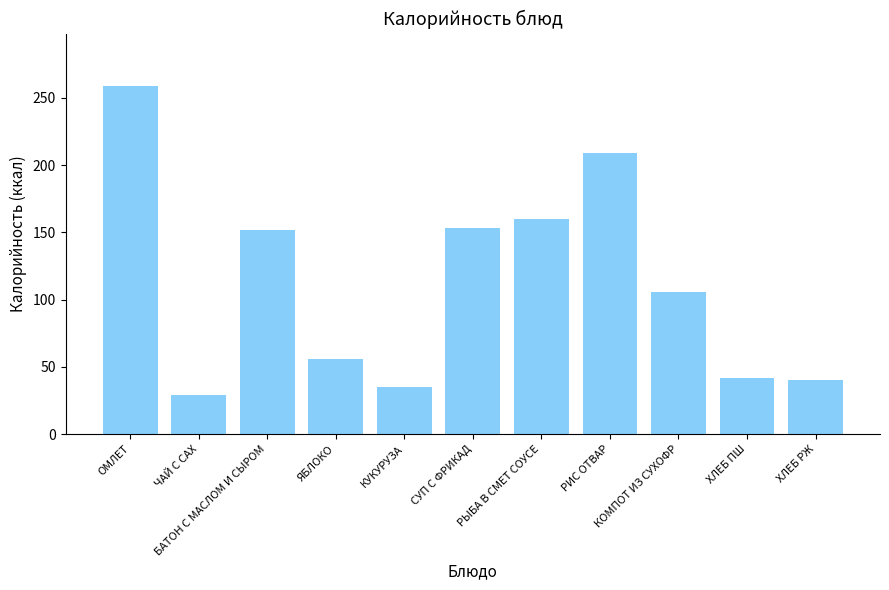

At which category does the chart reach its minimum across all series?

ЧАЙ С САХ